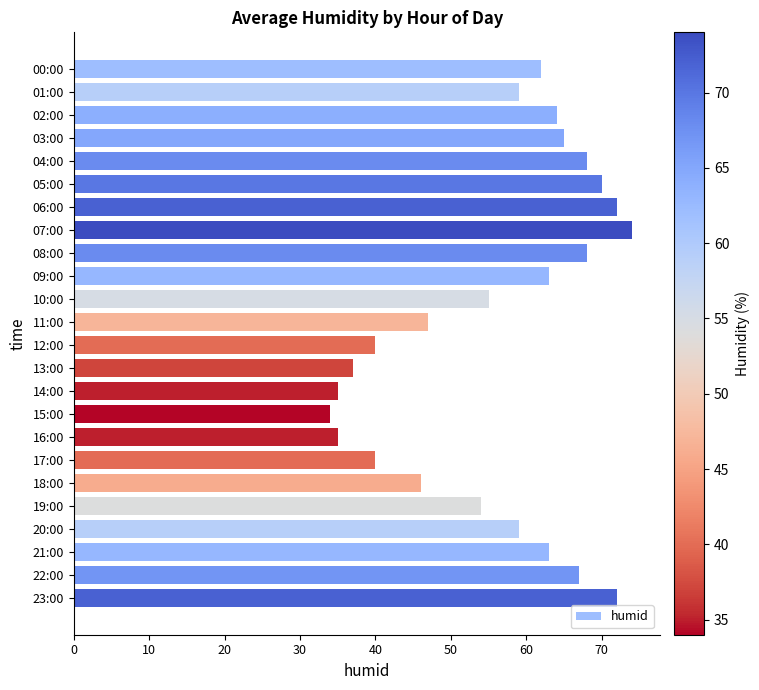

What is the minimum value shown in the chart?

34